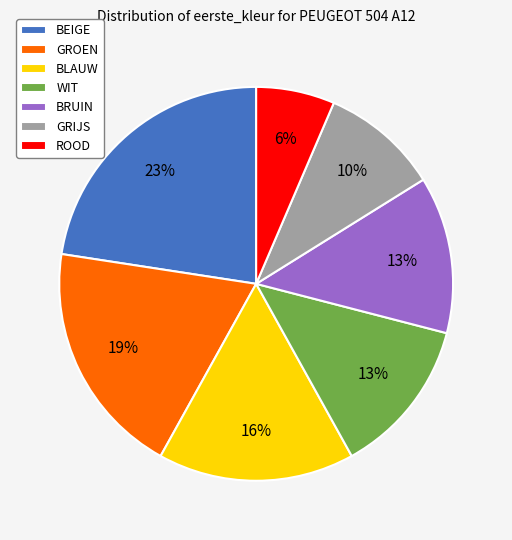

What is the smallest slice in the pie chart?

ROOD